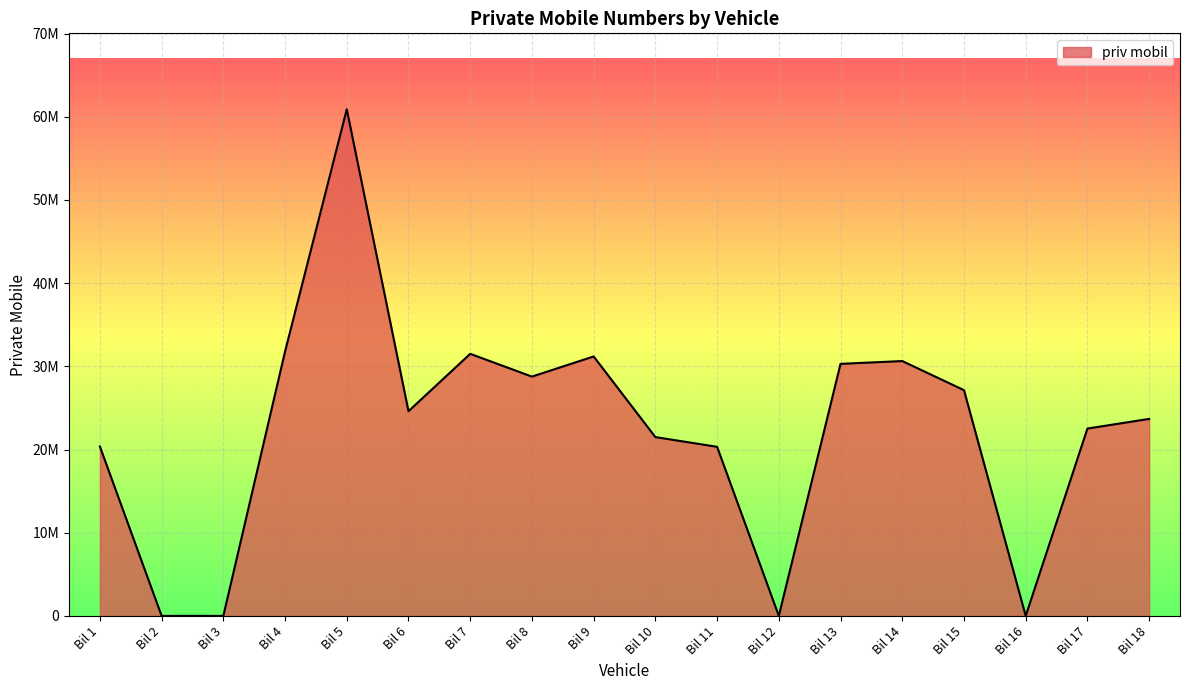

What is the sum of the values at Bil 7 and Bil 6?

56108863